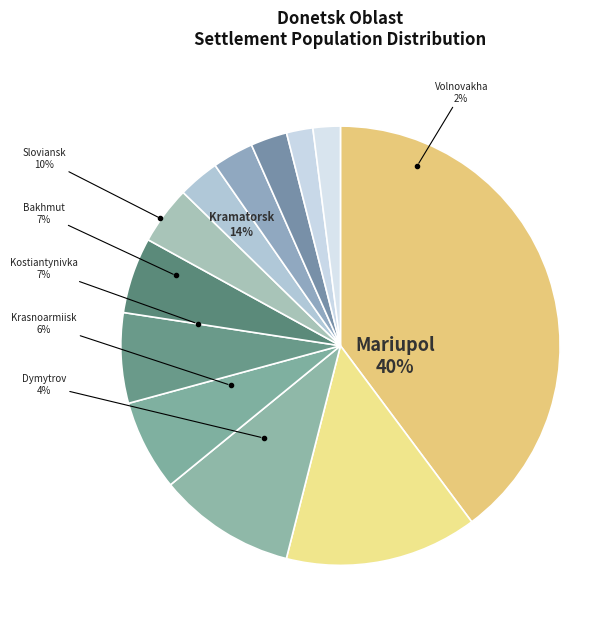

How many segments does this pie chart have?

12